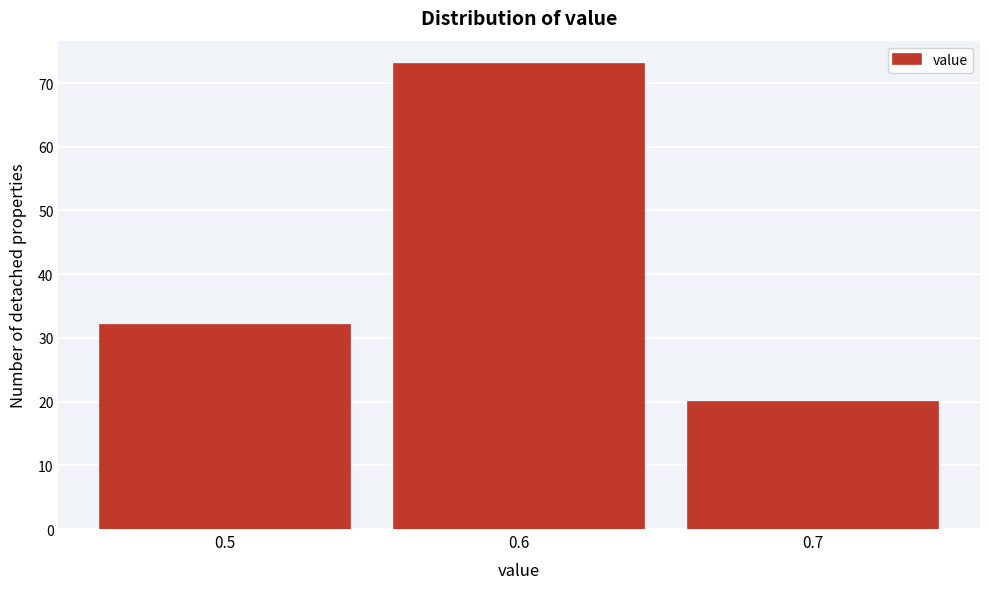

Reading left to right, transcribe all the data shown in this chart.

0.5=32	0.6=73	0.7=20